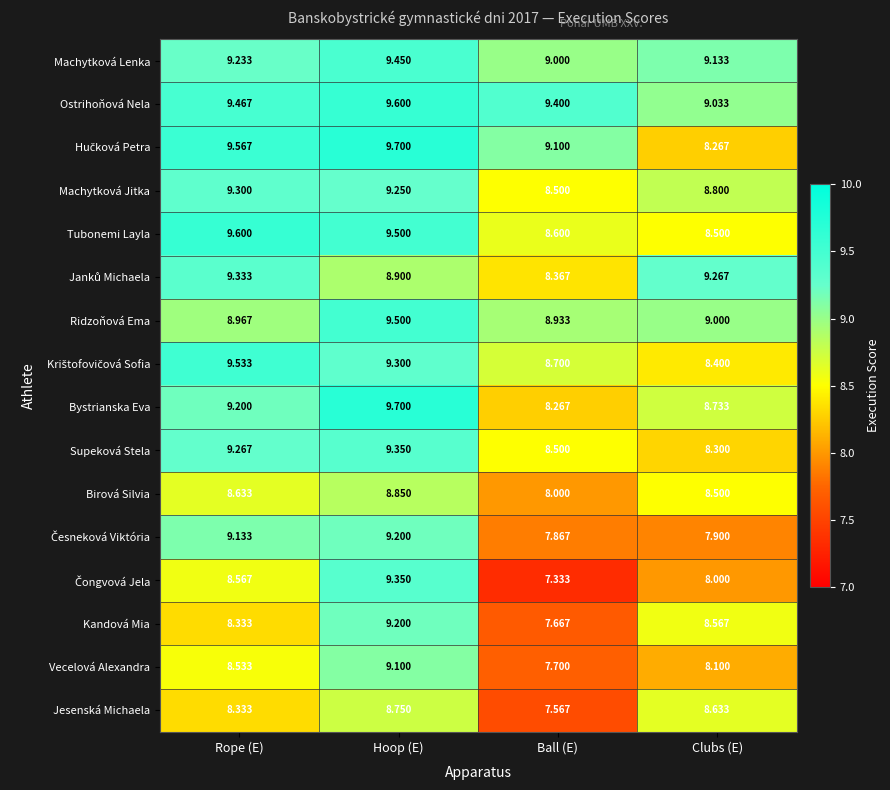

What is the total value across all series at Ball (E)?

133.5